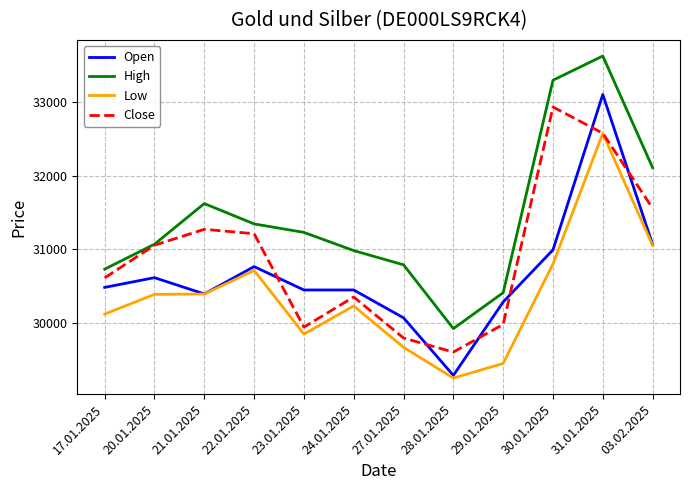

True or false: High has a value of 9095 at 17.01.2025.

False